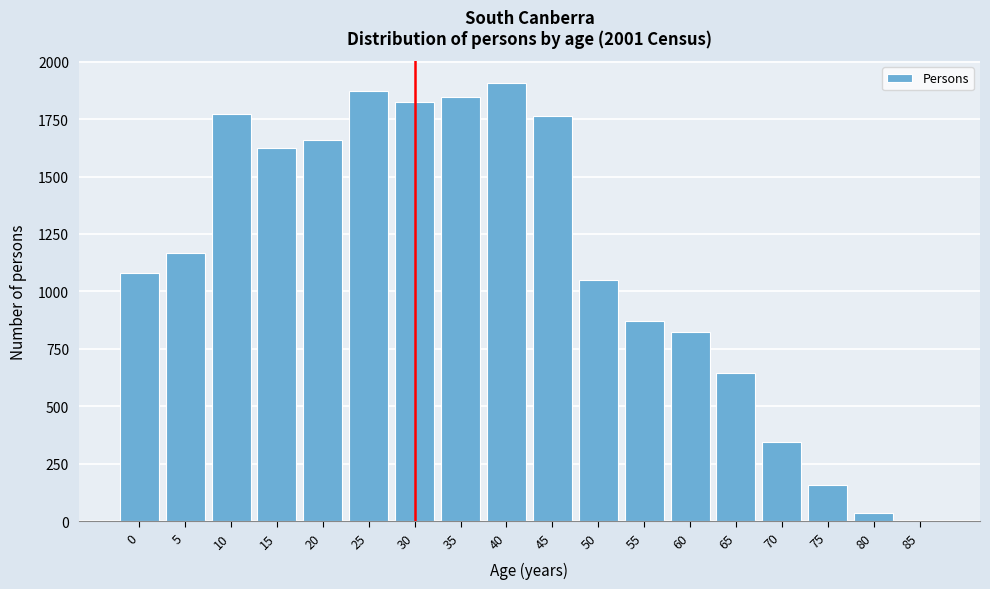

Reading right to left, transcribe all the data shown in this chart.

85=0	80=36	75=156	70=343	65=646	60=824	55=871	50=1050	45=1762	40=1907	35=1845	30=1825	25=1870	20=1658	15=1624	10=1771	5=1168	0=1078